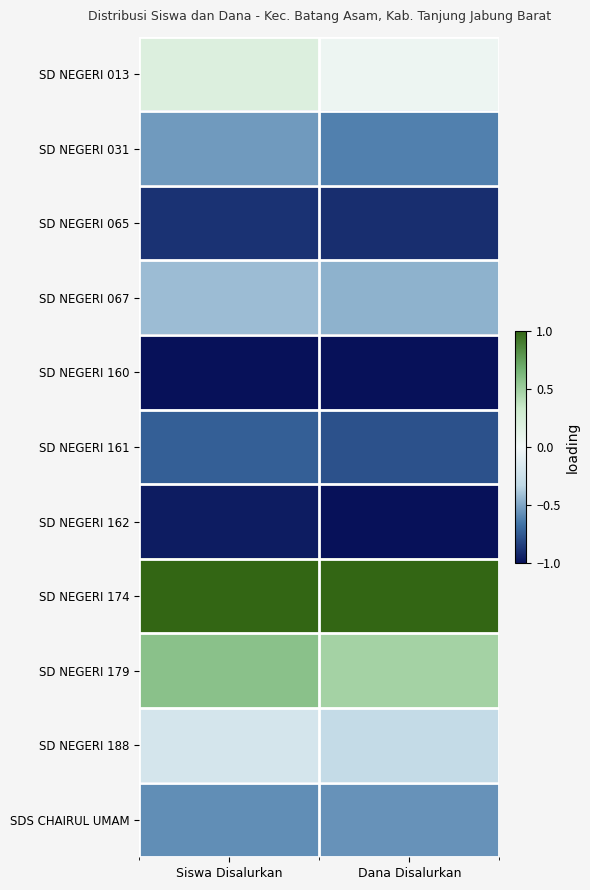

What is the spread (max minus min) of values at Dana Disalurkan?

2.0